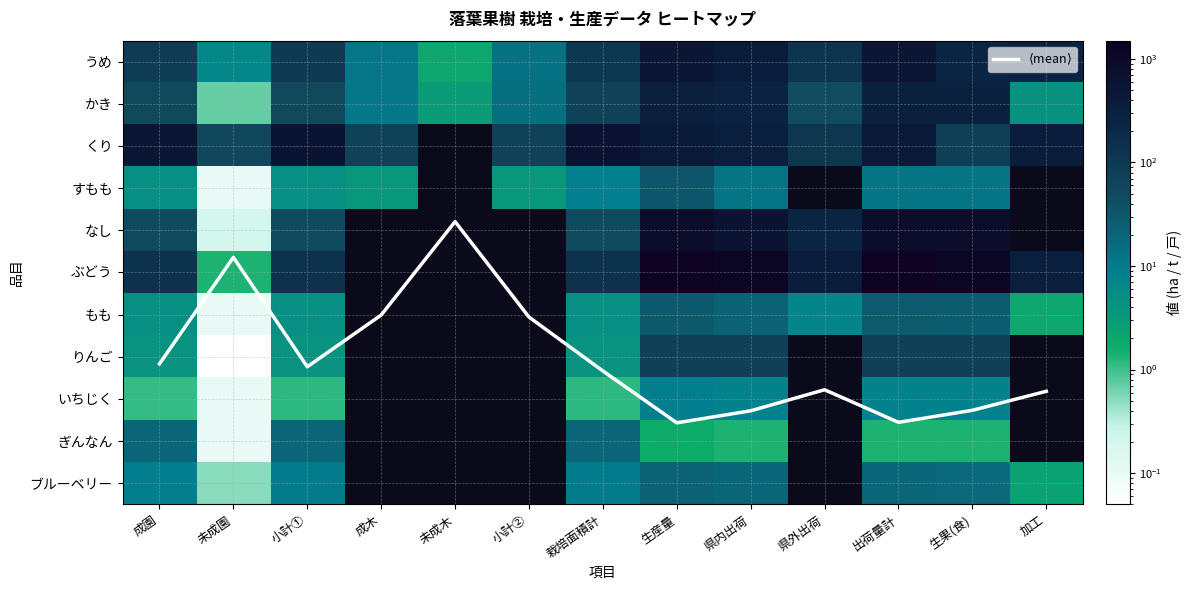

At which label is ブルーベリー closest to 11?

小計①